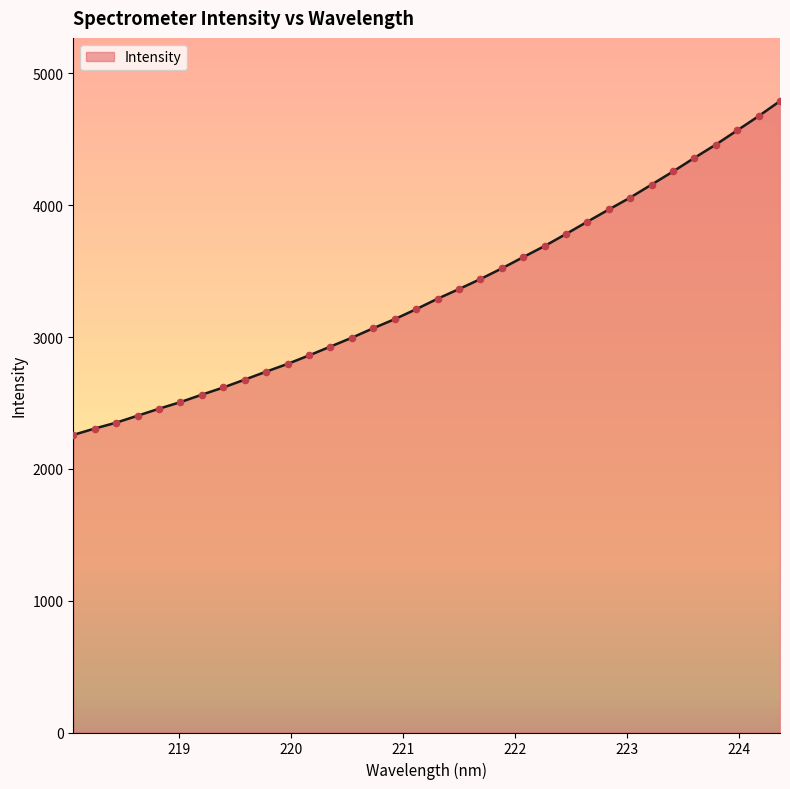

What is the smallest value displayed?

2257.3